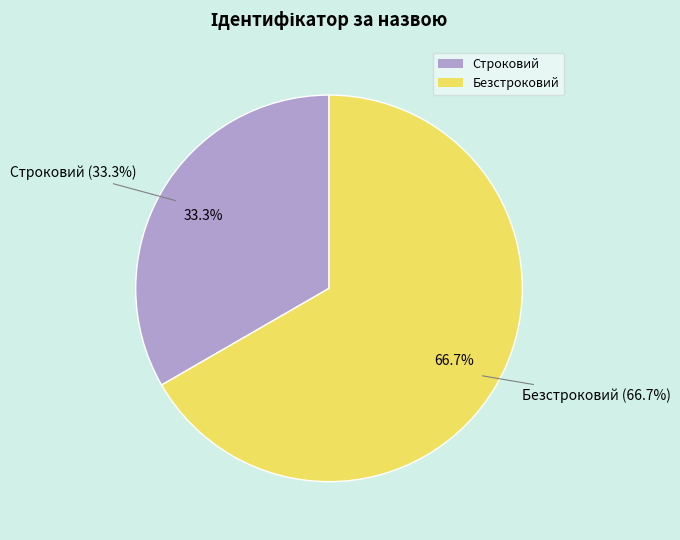

The Безстроковий slice represents 59% of the pie. True or false?

False